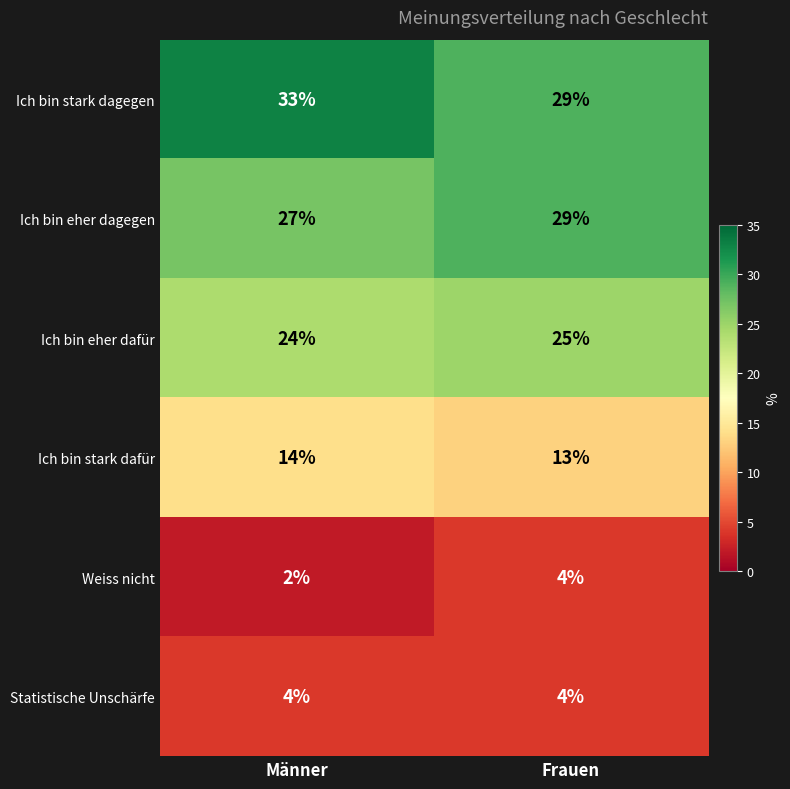

Read the Ich bin eher dagegen value at Frauen.

29